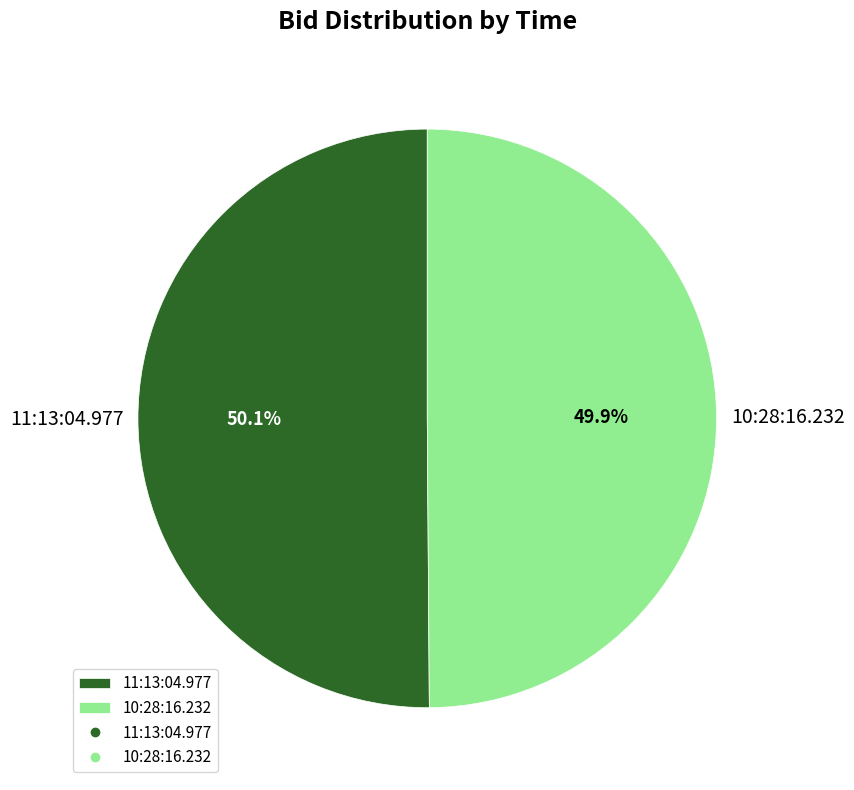

What is the ratio of the value at 11:13:04.977 to the value at 10:28:16.232?

1.0